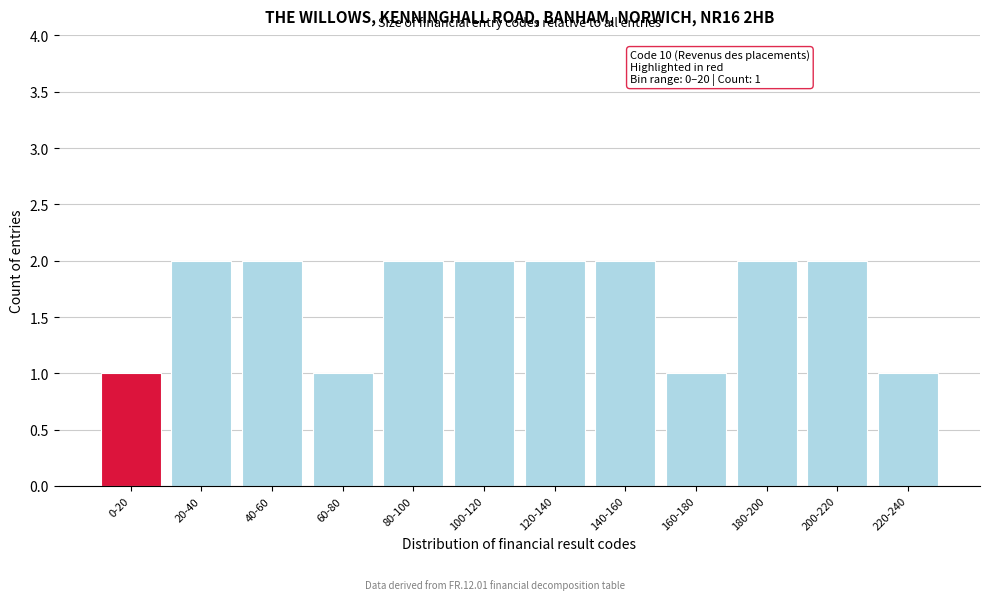

Reading left to right, what are all the values shown in this chart?

0-20=1	20-40=2	40-60=2	60-80=1	80-100=2	100-120=2	120-140=2	140-160=2	160-180=1	180-200=2	200-220=2	220-240=1